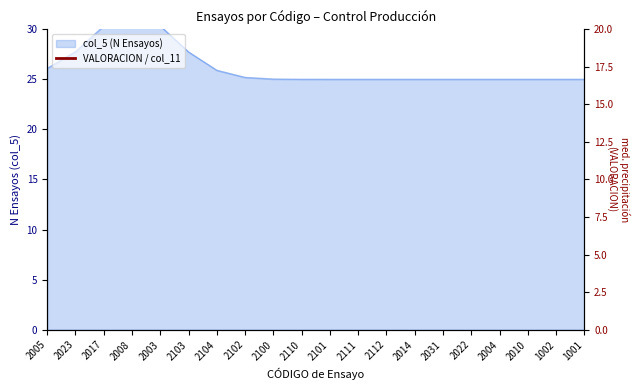

What is the sum of all values?

649.5